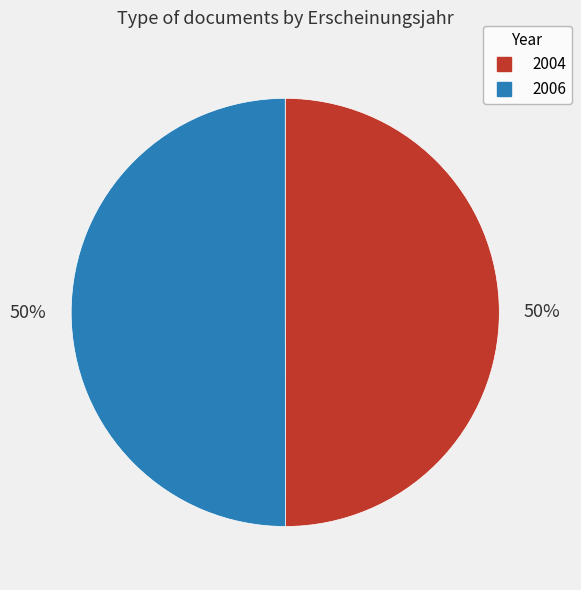

To the nearest percent, what is the average slice percentage?

50%